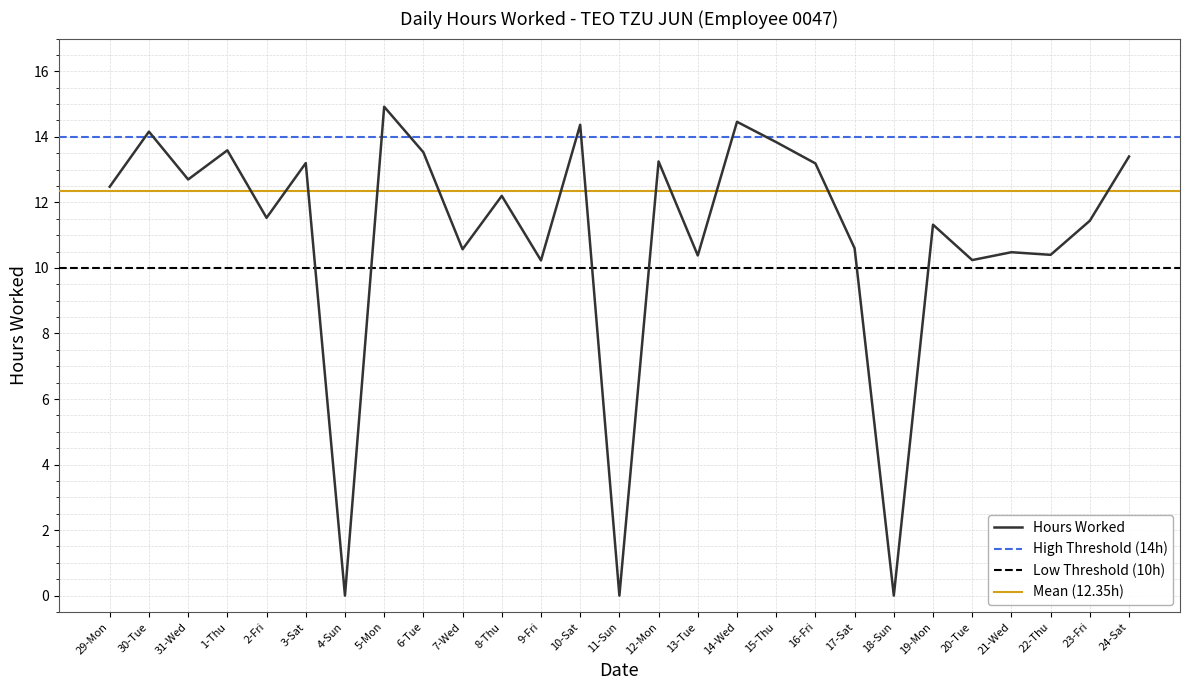

The chart shows a value of 4.9 at 11-Sun. True or false?

False